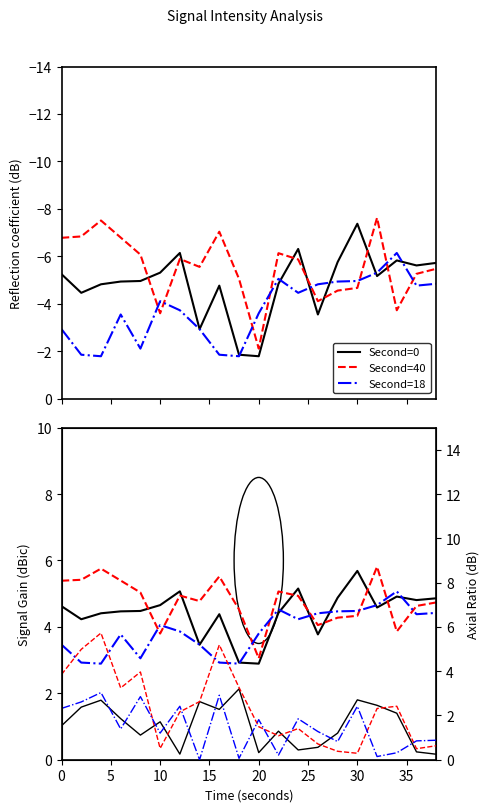

True or false: intensity_mid and intensity_min cross at least once.

True